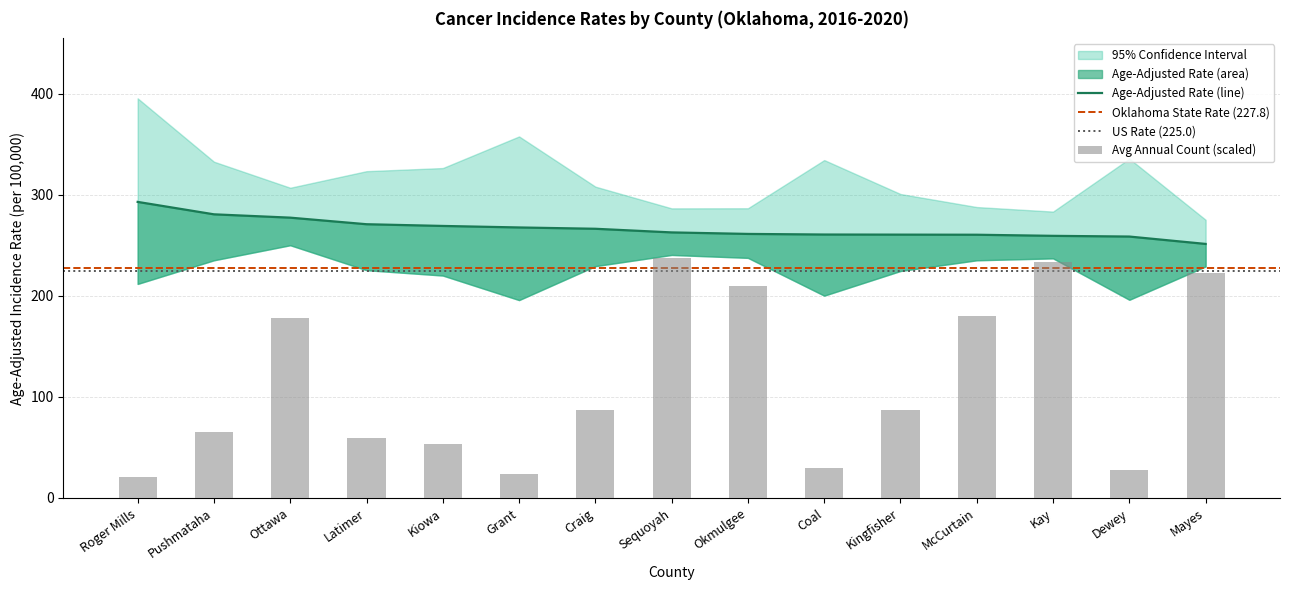

What is the difference between the Average Annual Count values at Okmulgee and Sequoyah?

27.5